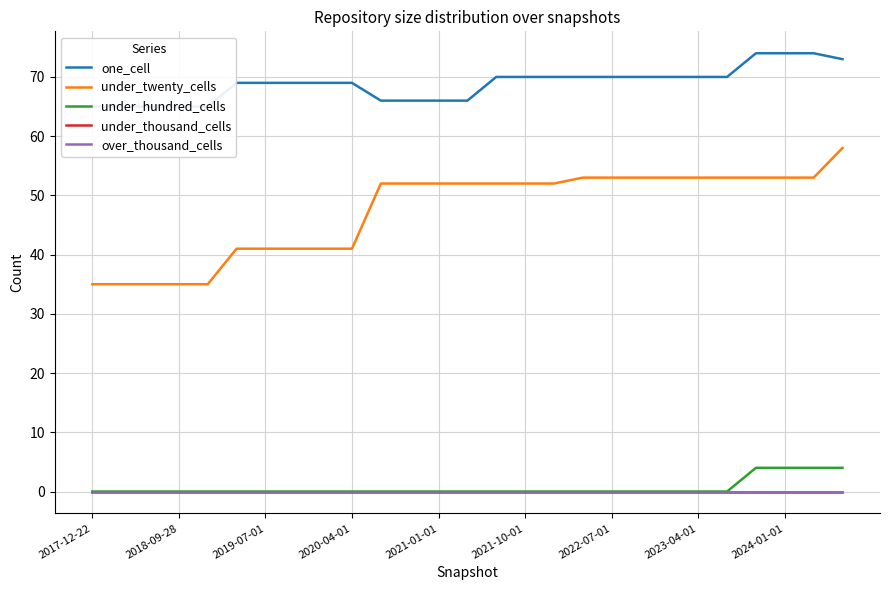

Which series has the widest spread of values?

under_twenty_cells